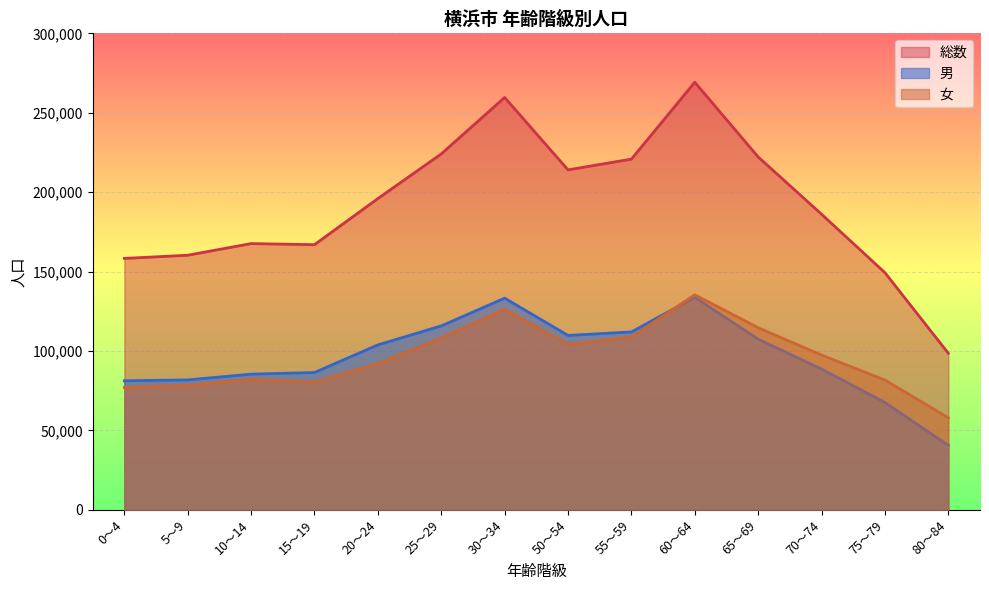

What is the difference between the maximum and minimum values in the 総数 series?

170609